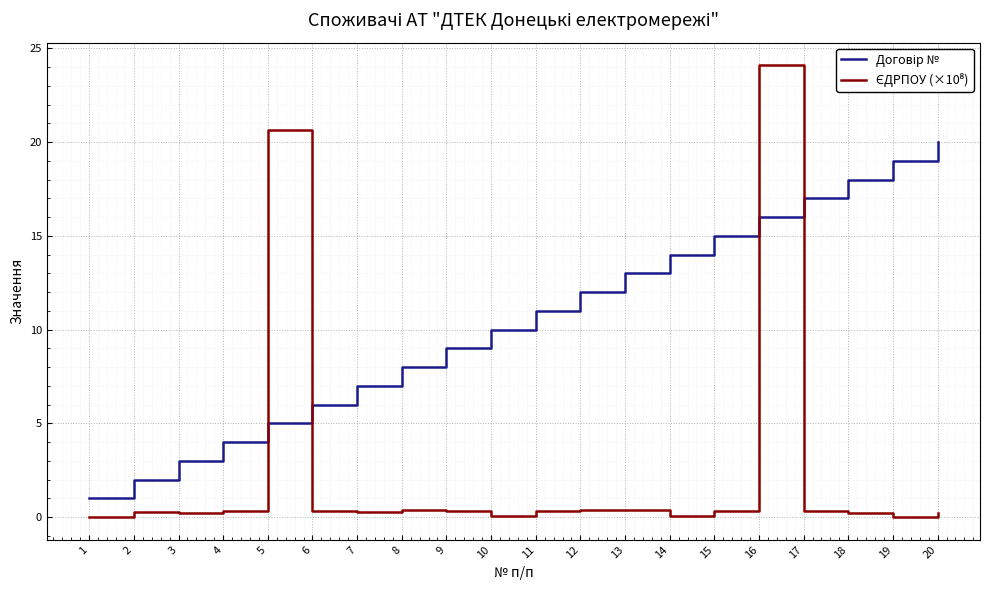

What is the total value across all series at 9?

9.3